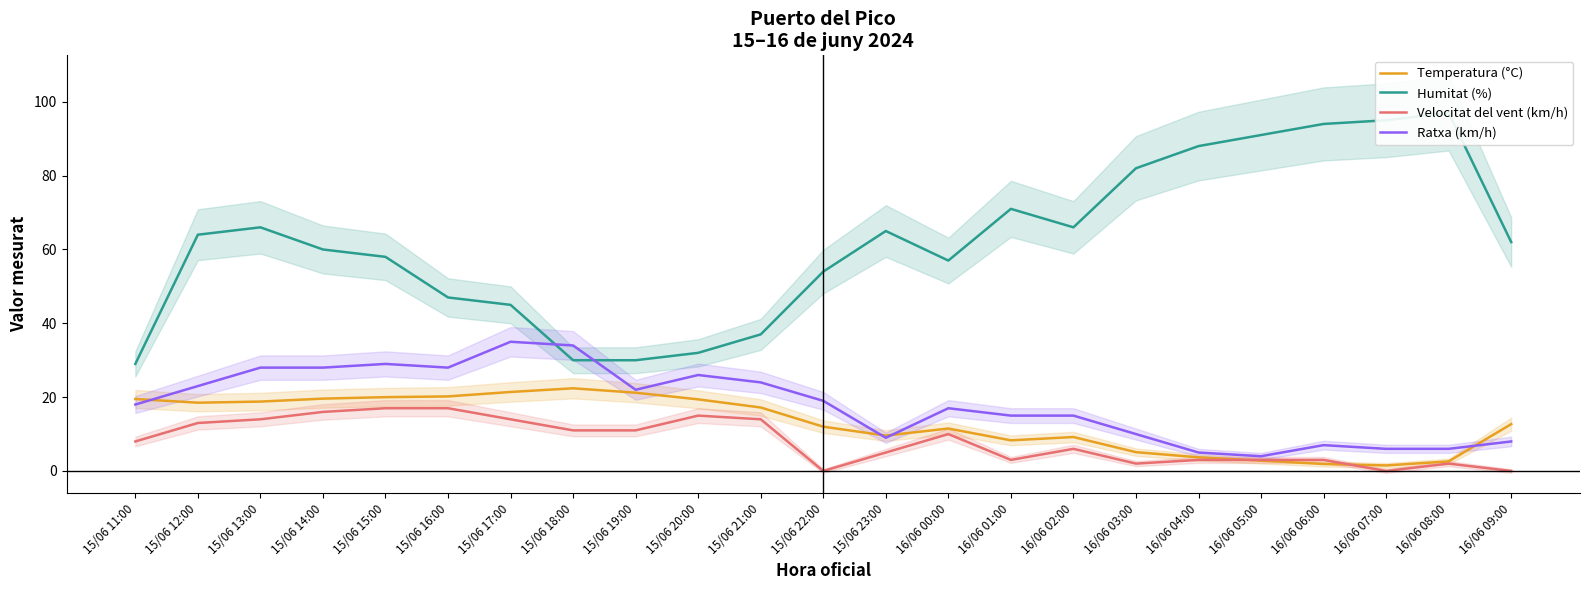

At 16/06 07:00, list the series in order from largest to smallest.

Humitat (%), Ratxa (km/h), Temperatura (°C), Velocitat del vent (km/h)